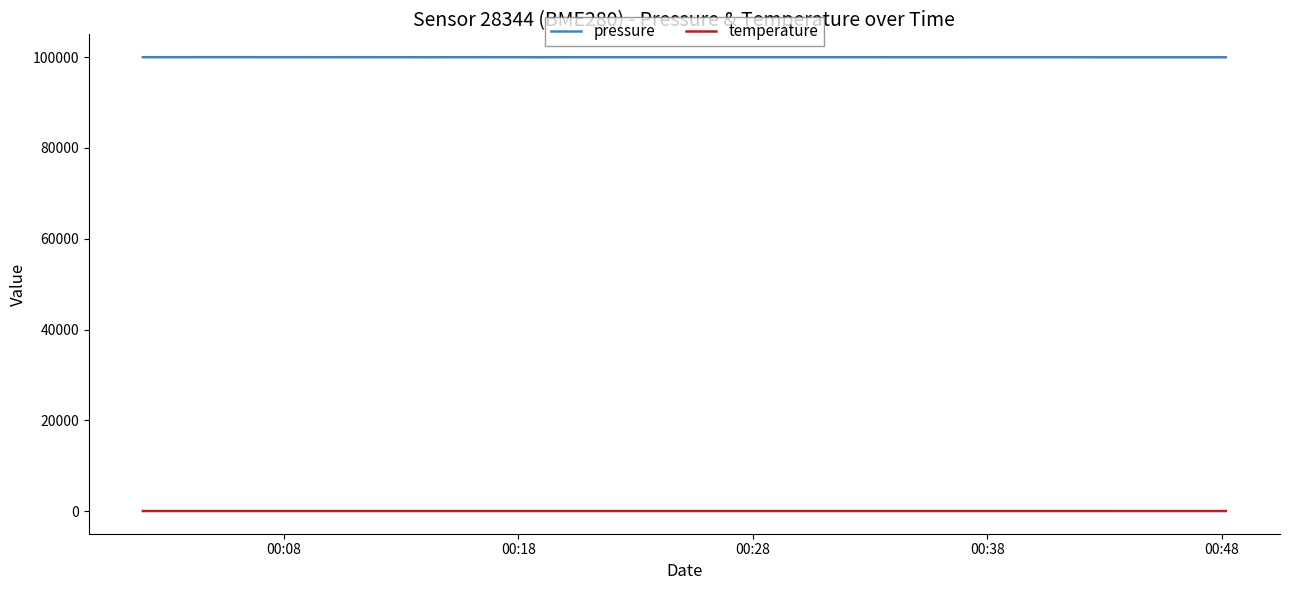

What is the minimum value for pressure?

99960.5